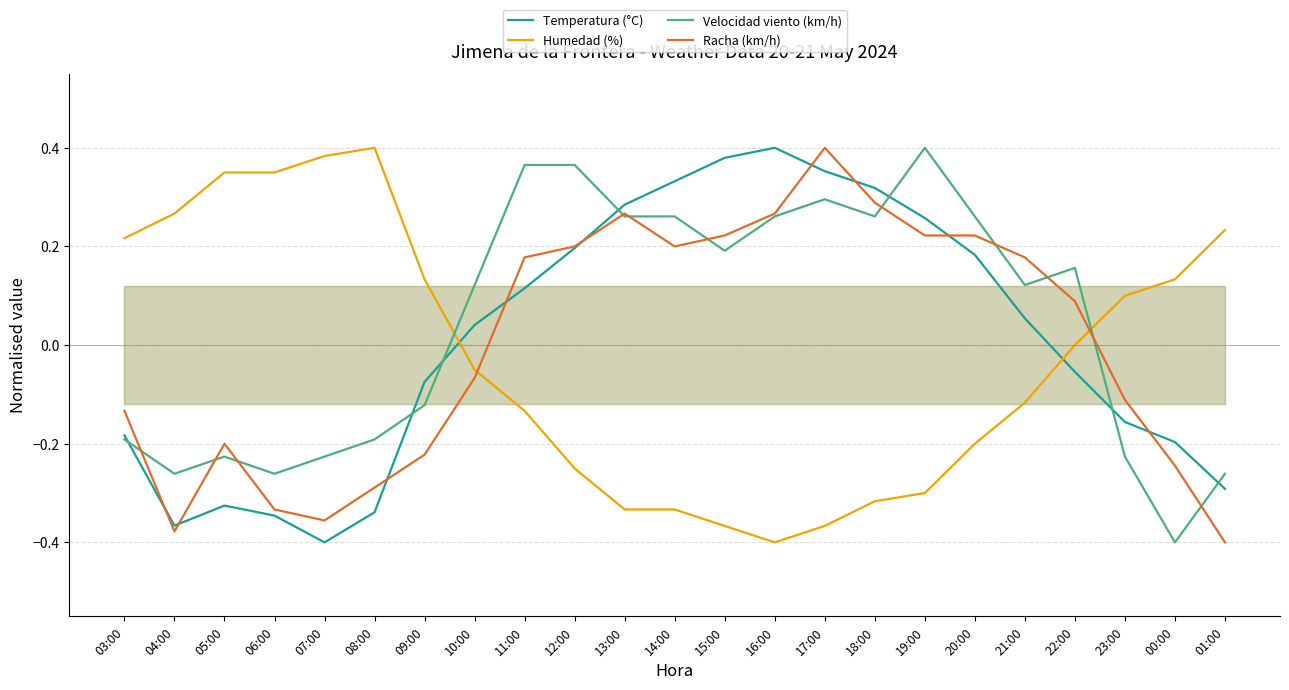

What is the label of the 7th point from the left?

09:00